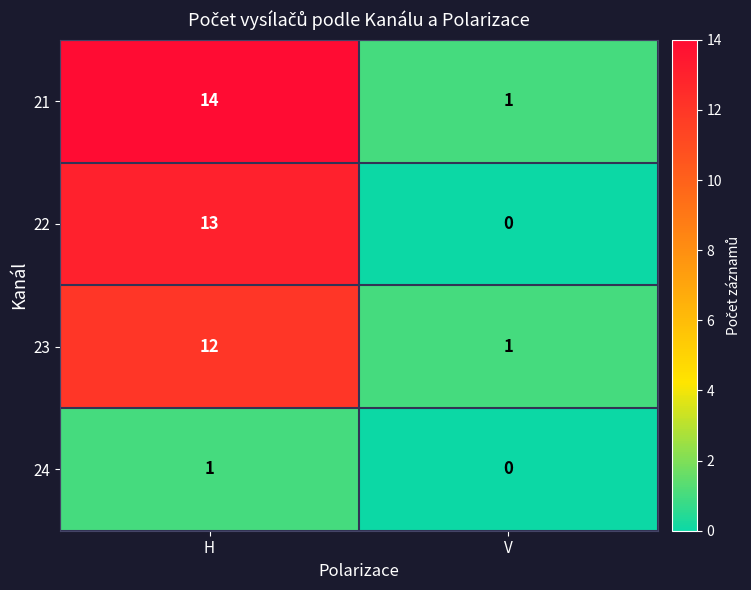

At H, list the series in order from largest to smallest.

21, 22, 23, 24